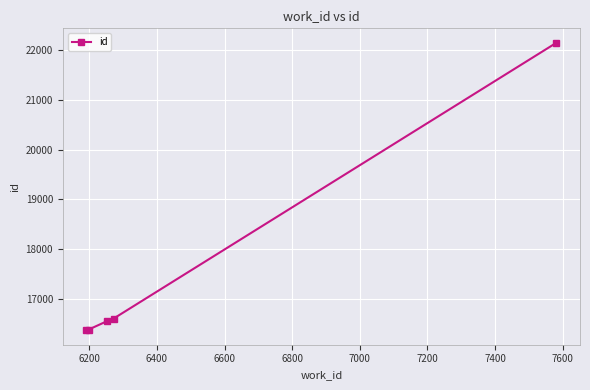

What is the value of the 5th point from the left?

22143